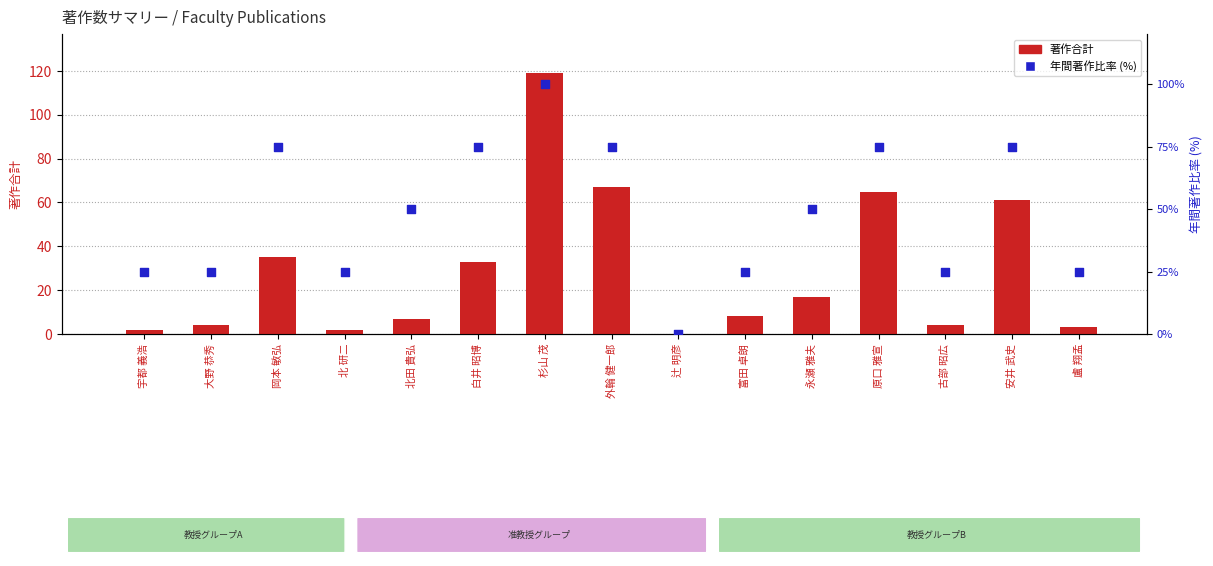

Which series has the largest Y range (max minus min)?

著作合計